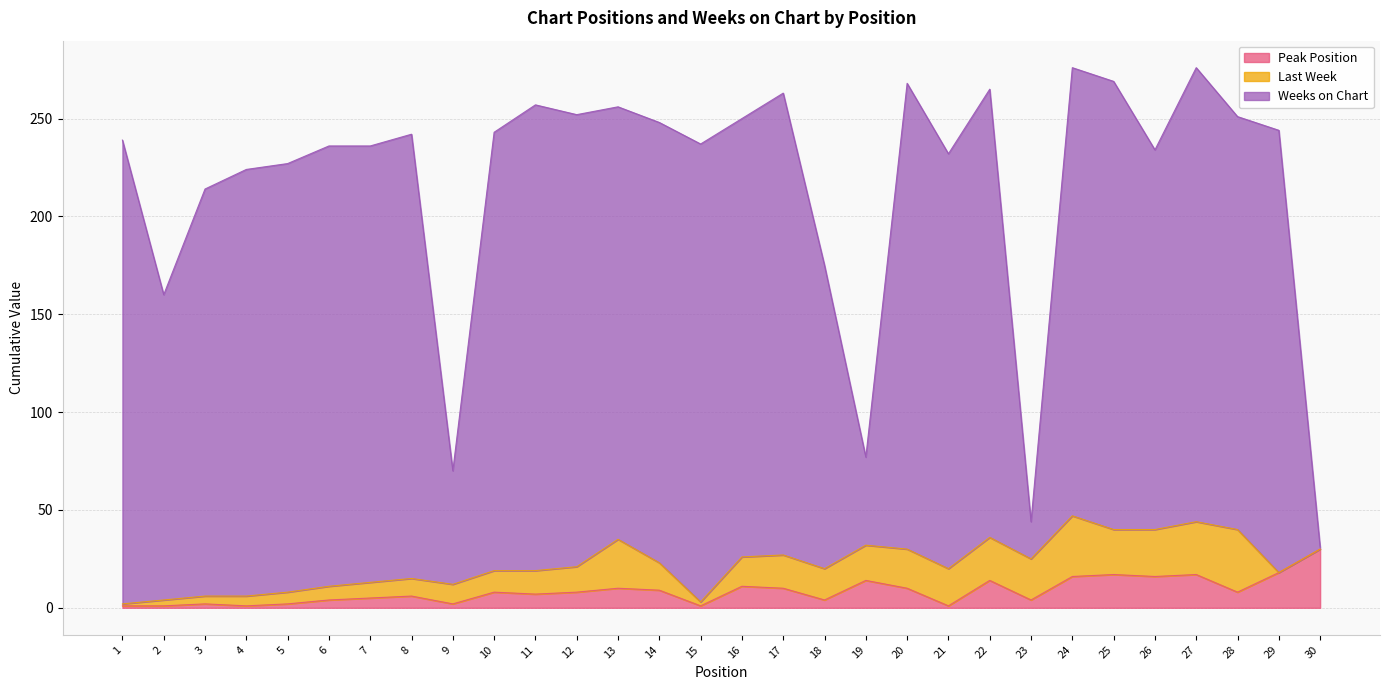

What is the spread (max minus min) of values at 29?

226